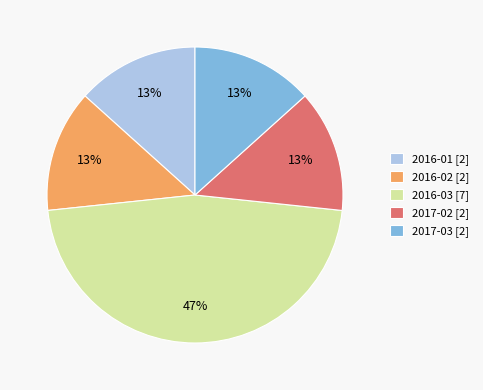

Between 2016-03 and 2016-01, which is larger?

2016-03